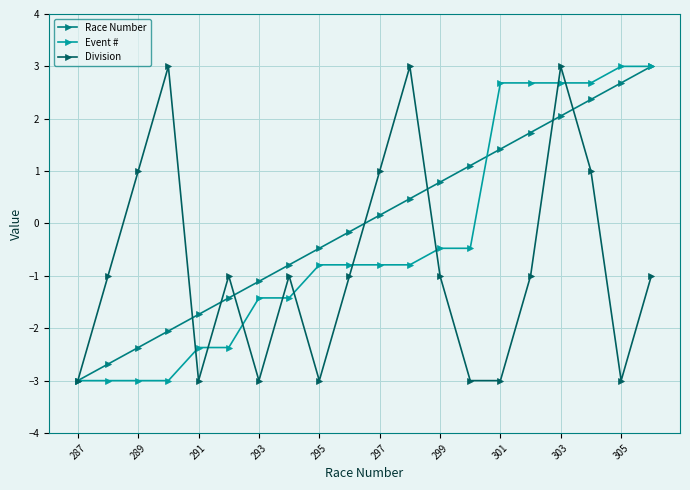

True or false: Race Number and Event # intersect in this chart.

True